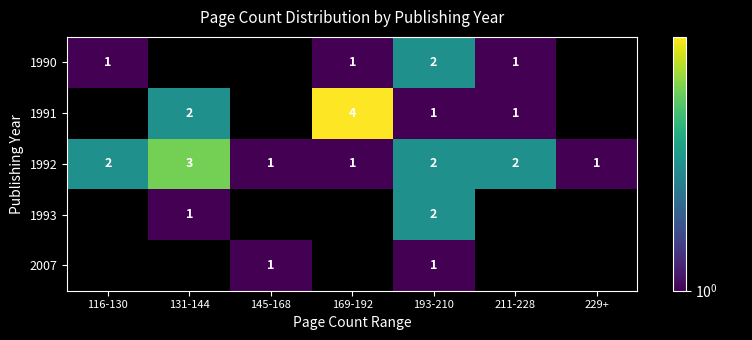

Count the 1992 values in the range 1 to 2.

6